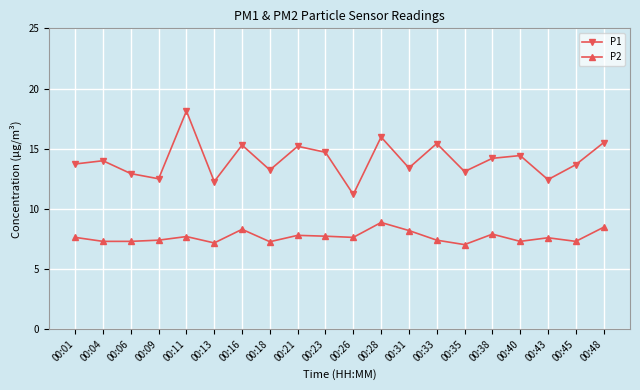

Which series has the largest total across all categories?

P1